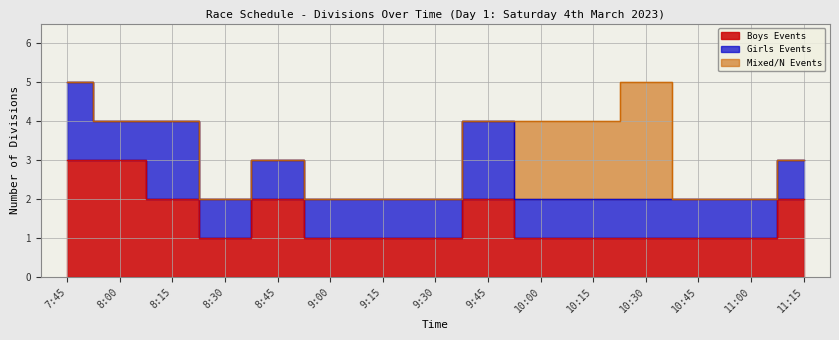

Between 8:15 and 10:15, which series saw the biggest shift?

Mixed/N Events